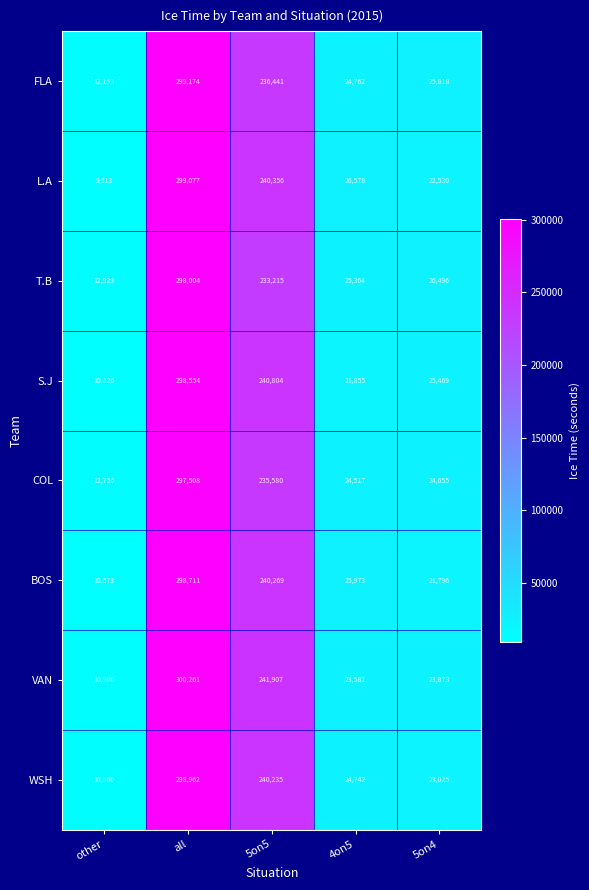

What is the difference between the FLA values at 5on5 and all?

62733